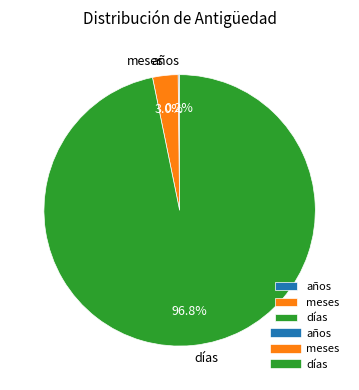

To the nearest percent, what is the combined percentage of meses and días?

100%